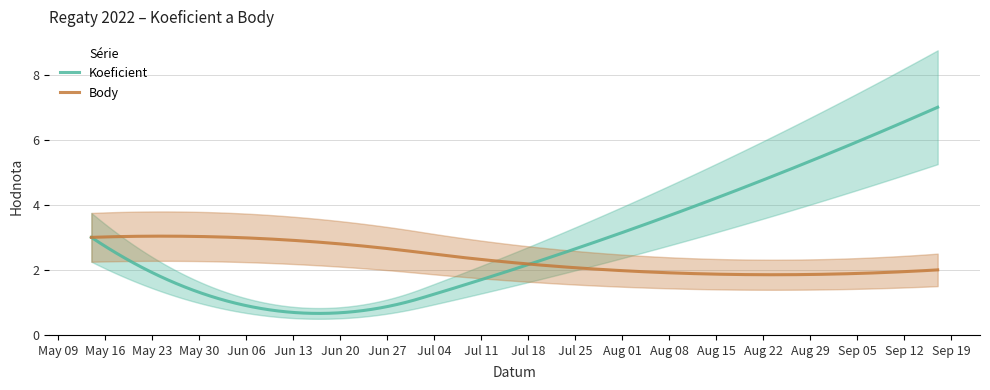

What are all the series names shown in the legend?

Koeficient, Body